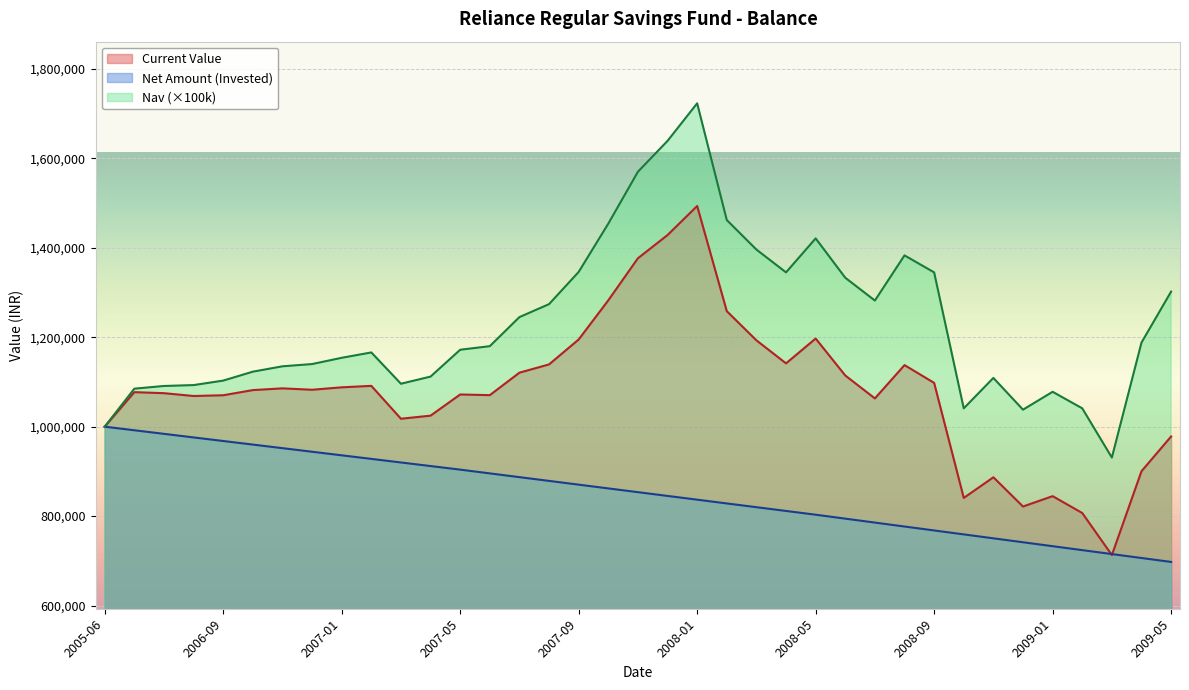

What is the difference between the maximum and second lowest values in the Net Amount series?

293600.0